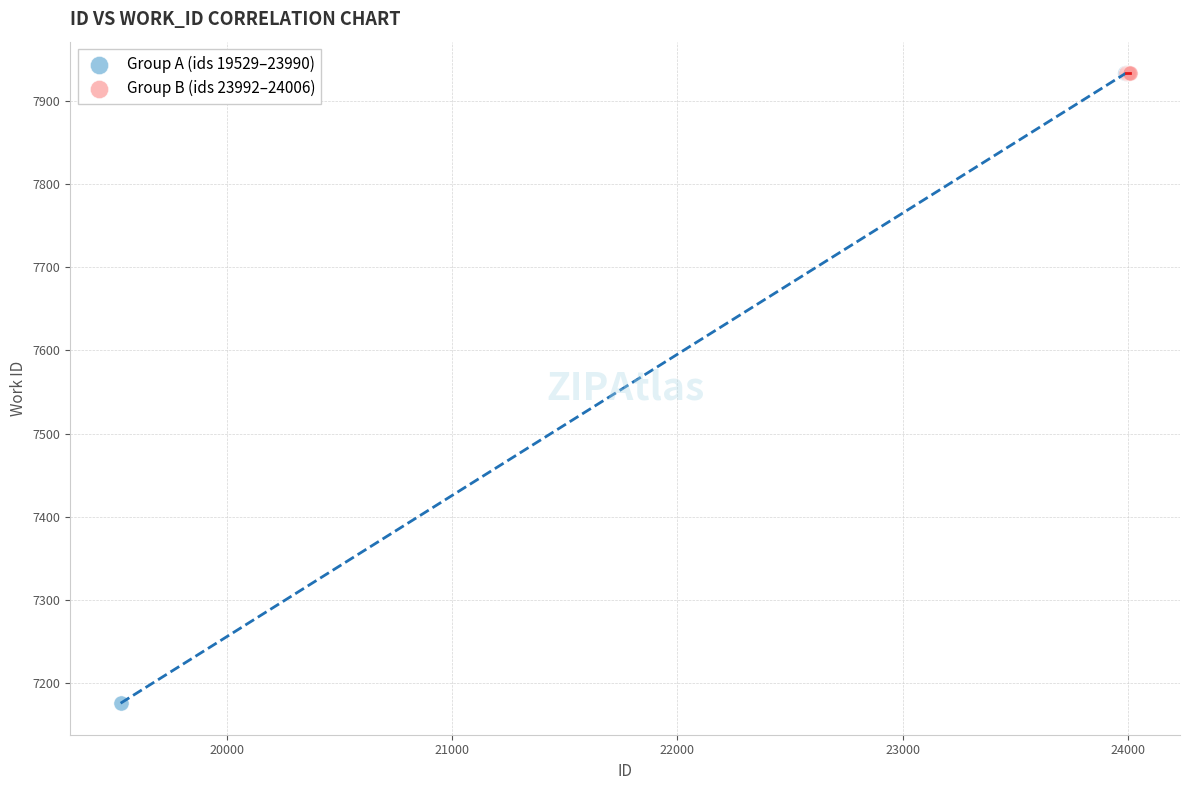

Which series contains the lowest Y value?

Group A (ids 19529–23990)